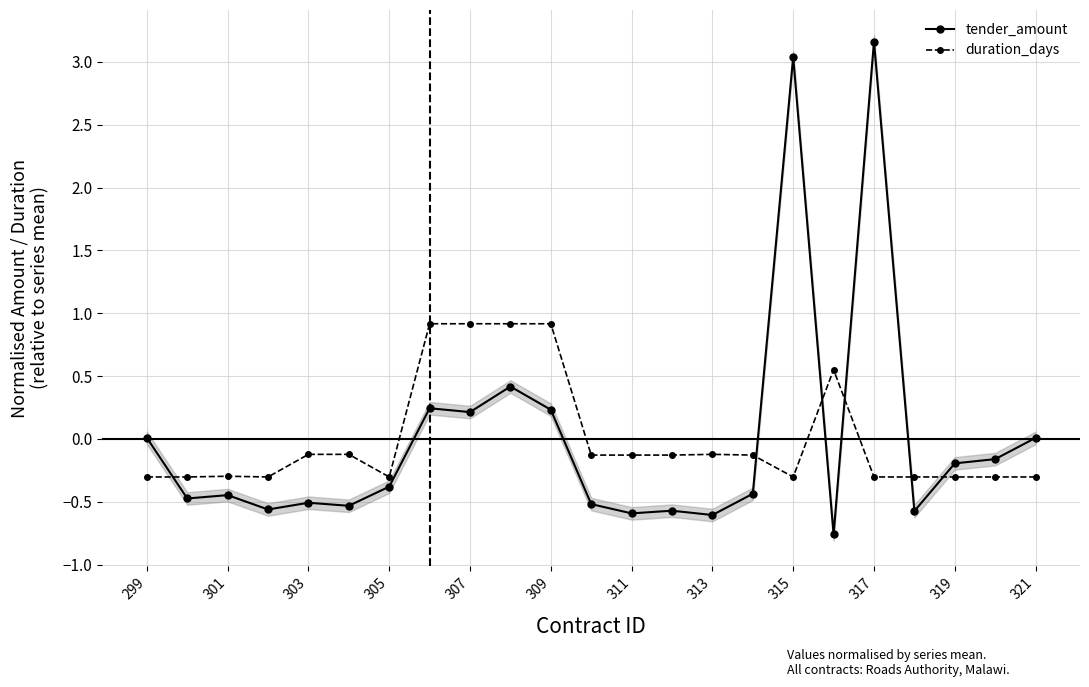

Is the value of tender_amount at 317 greater than the value of duration_days at 313?

Yes